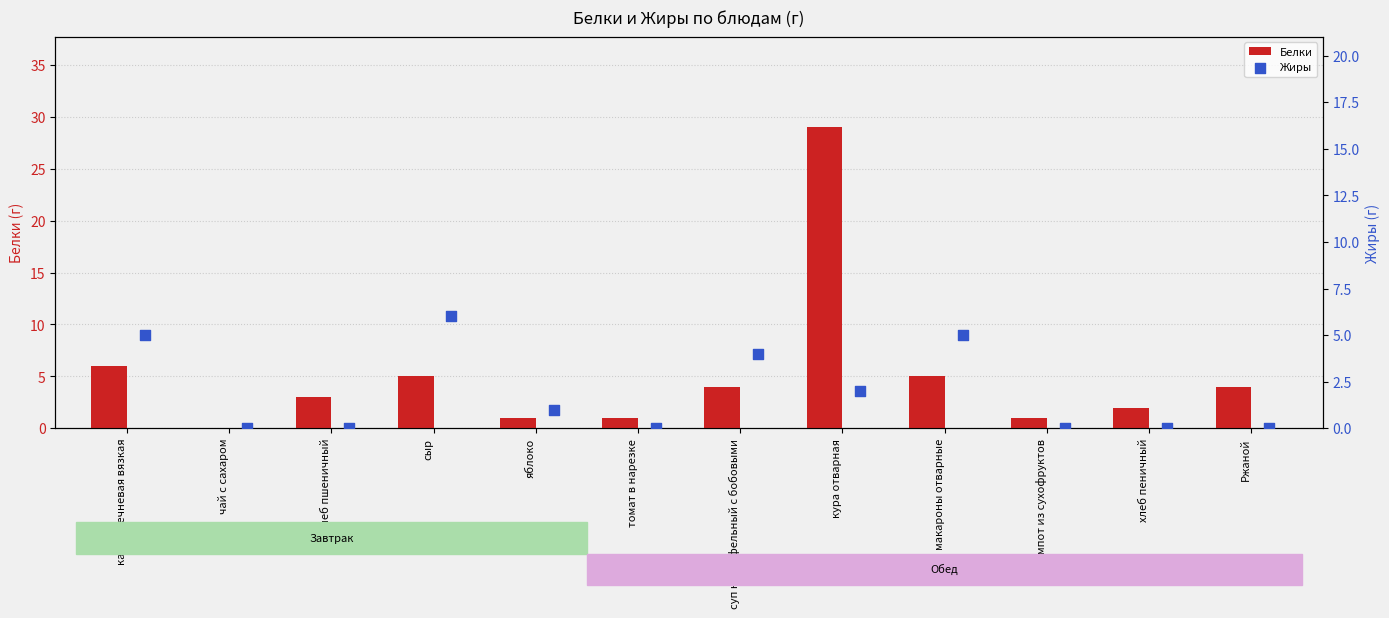

What are all the series names shown in the legend?

Белки, Жиры